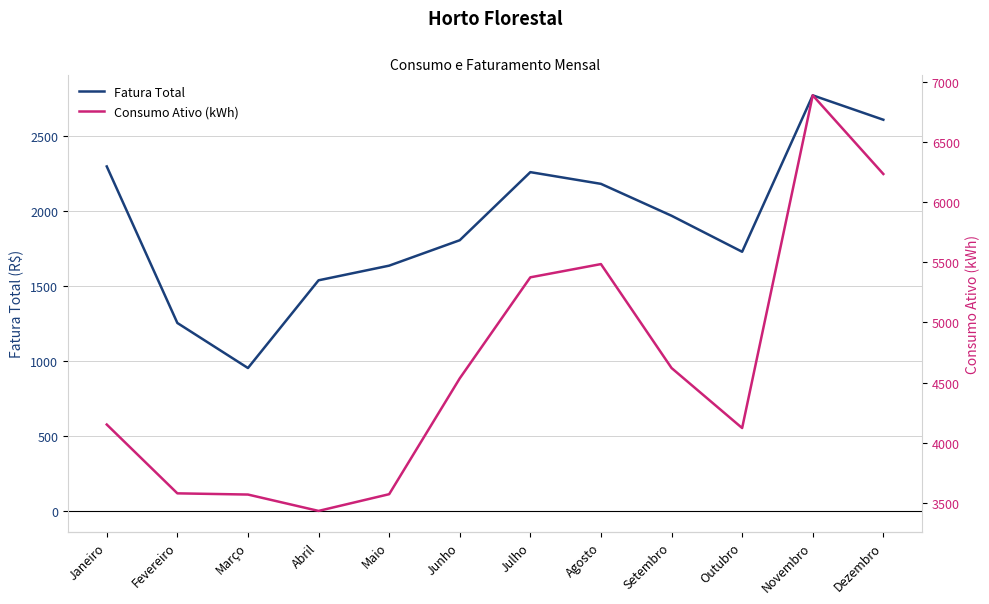

True or false: Consumo Ativo (kWh) and Fatura Total cross at least once.

False